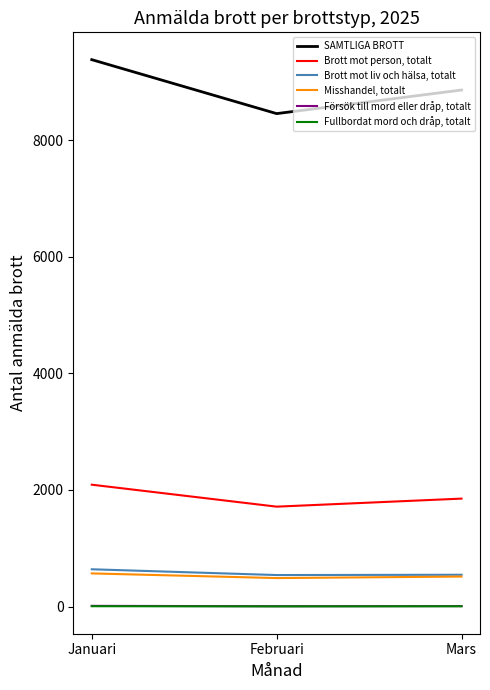

Which category has the highest value across all series?

Januari